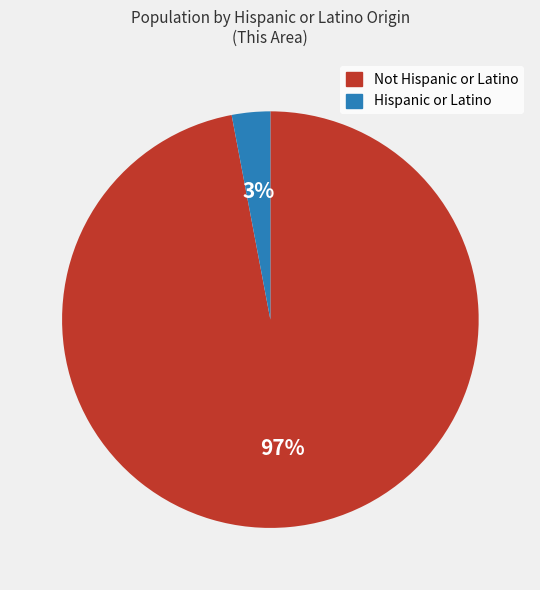

To the nearest percent, what is the difference between the Not Hispanic or Latino and Hispanic or Latino slice percentages?

94%